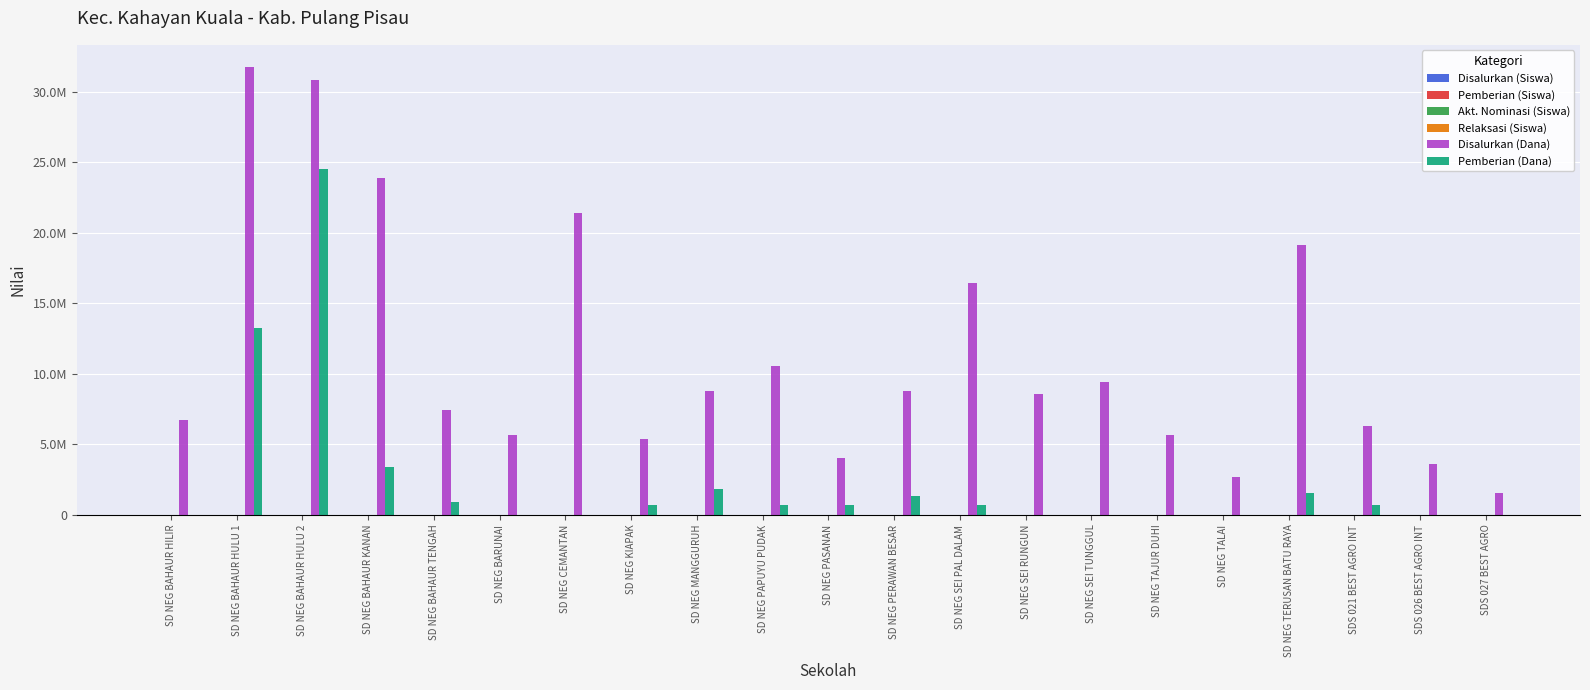

What is the label of the 4th bar from the right?

SD NEG TERUSAN BATU RAYA